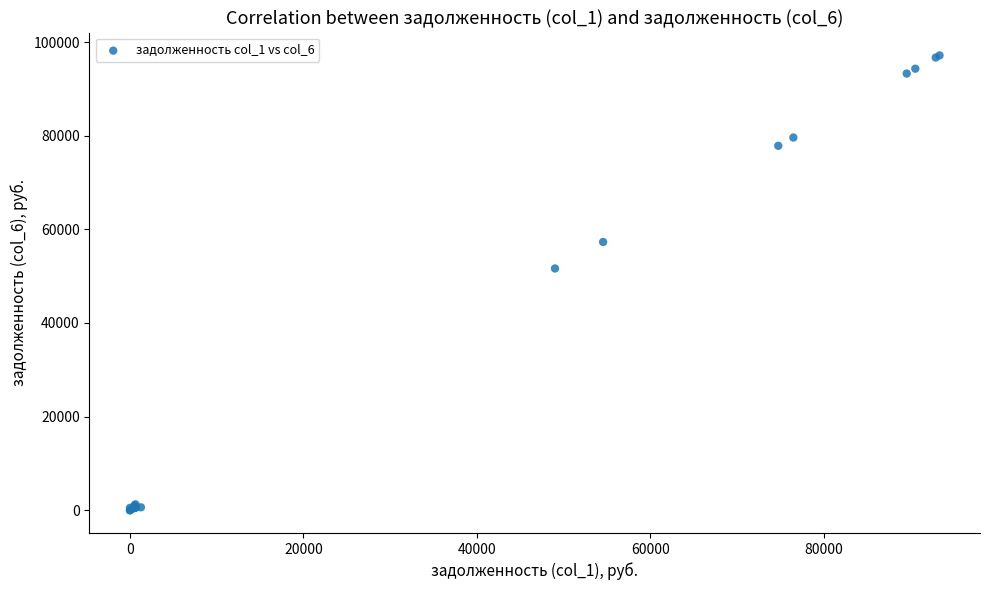

What Y value in the scatter plot is closest to 48577?

51644.5